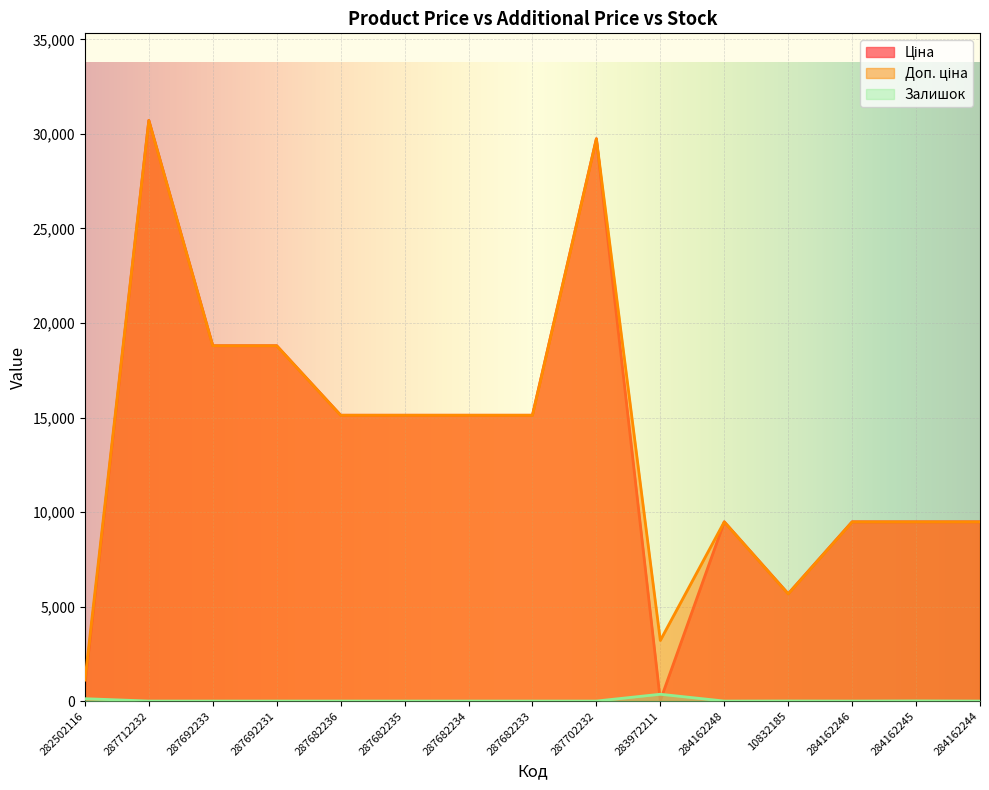

At which label does Доп. ціна reach its minimum?

282502116